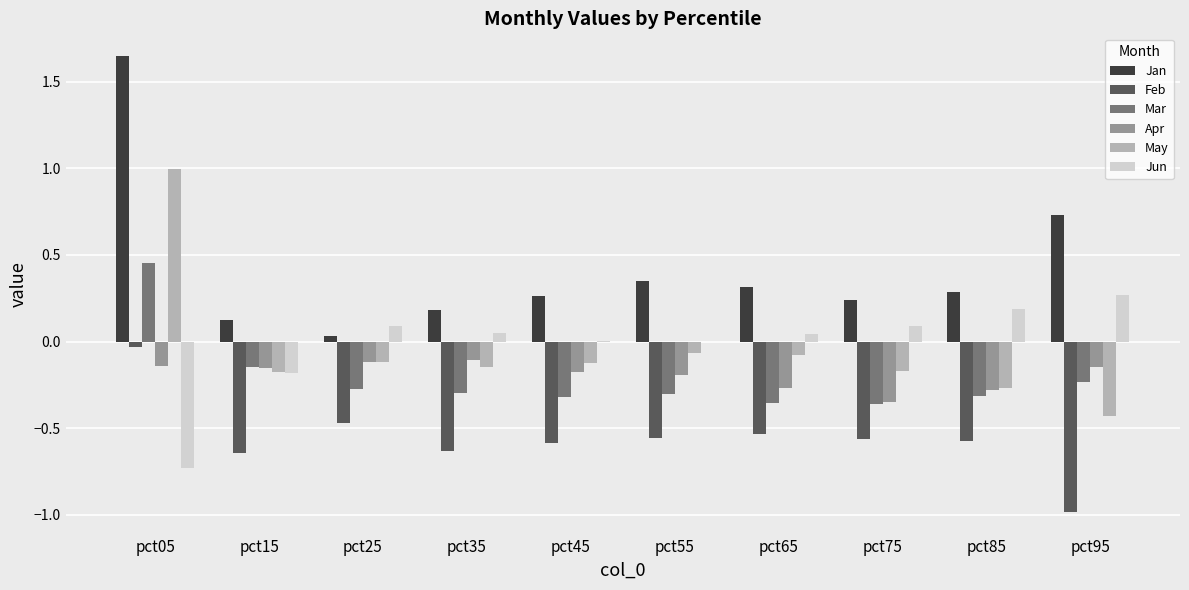

Which category has the highest value across all series?

pct05